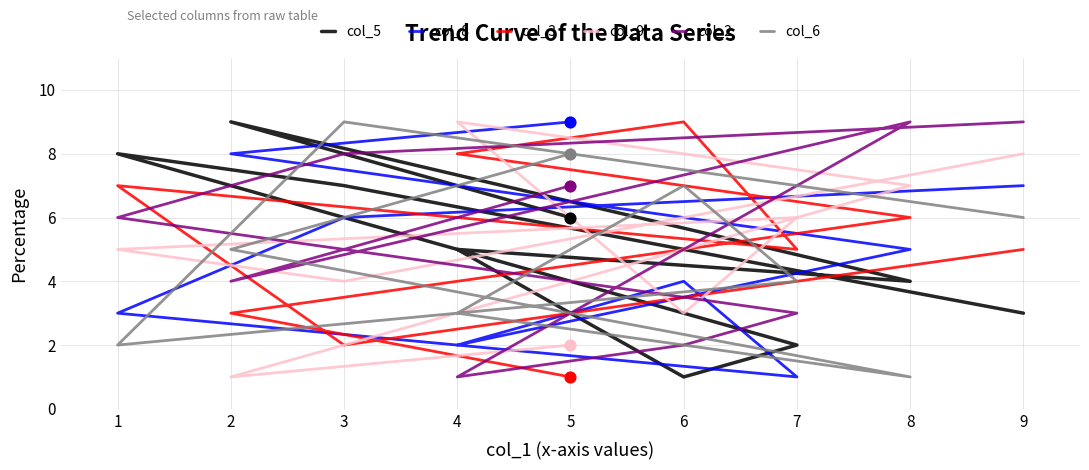

Which series has the widest spread of Y values?

col_5